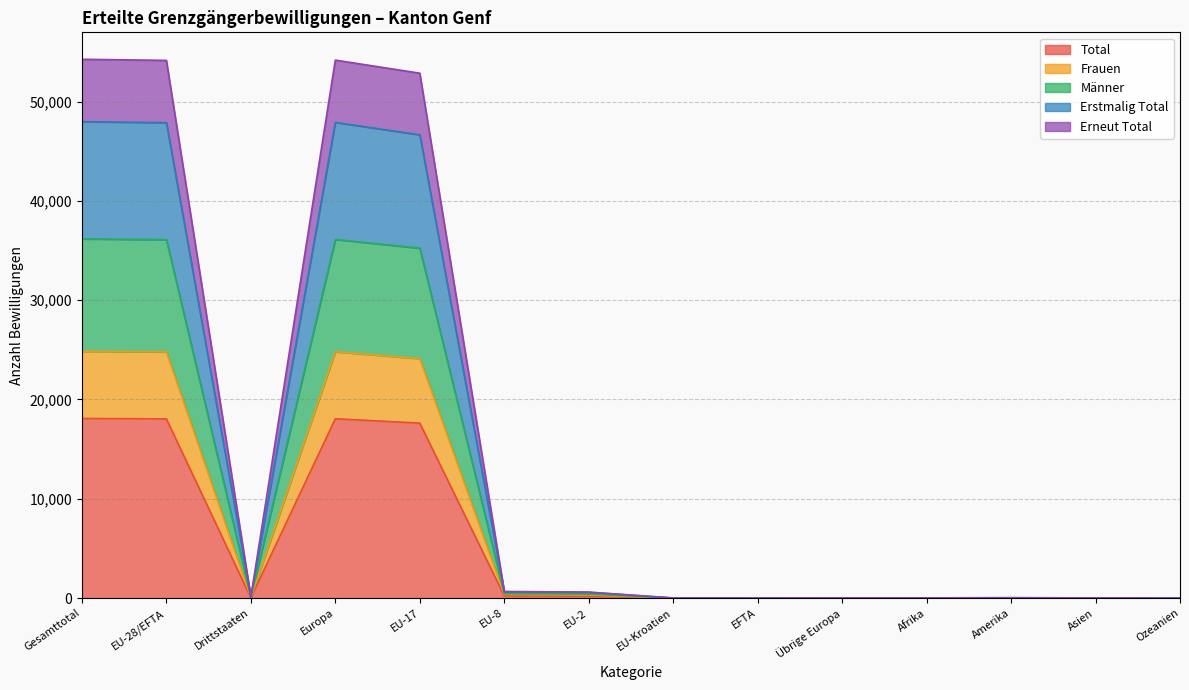

How many distinct data groups are displayed?

5